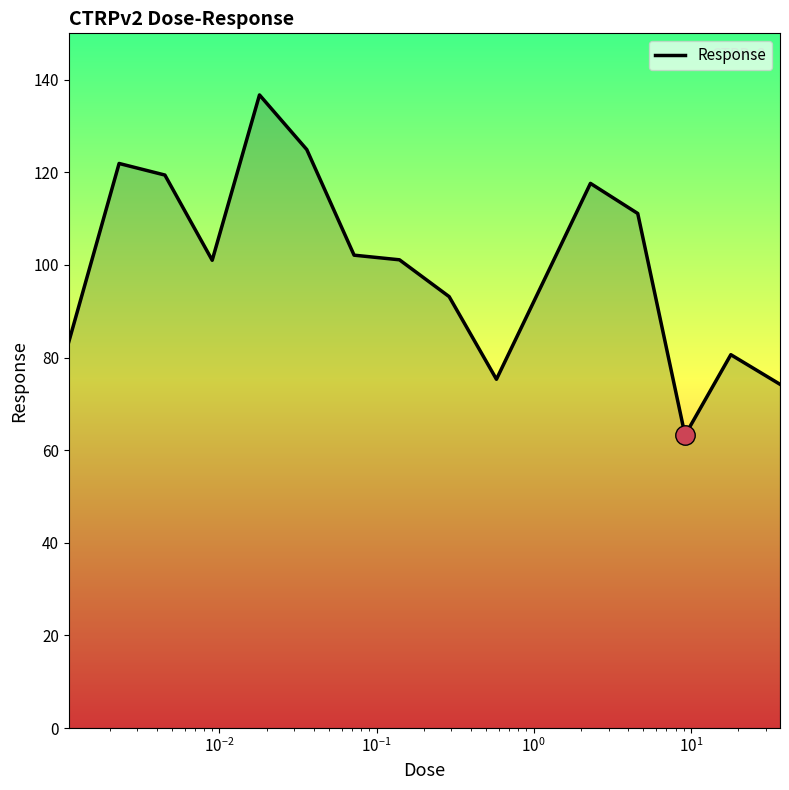

Does the chart display data point markers on the line(s)?

No